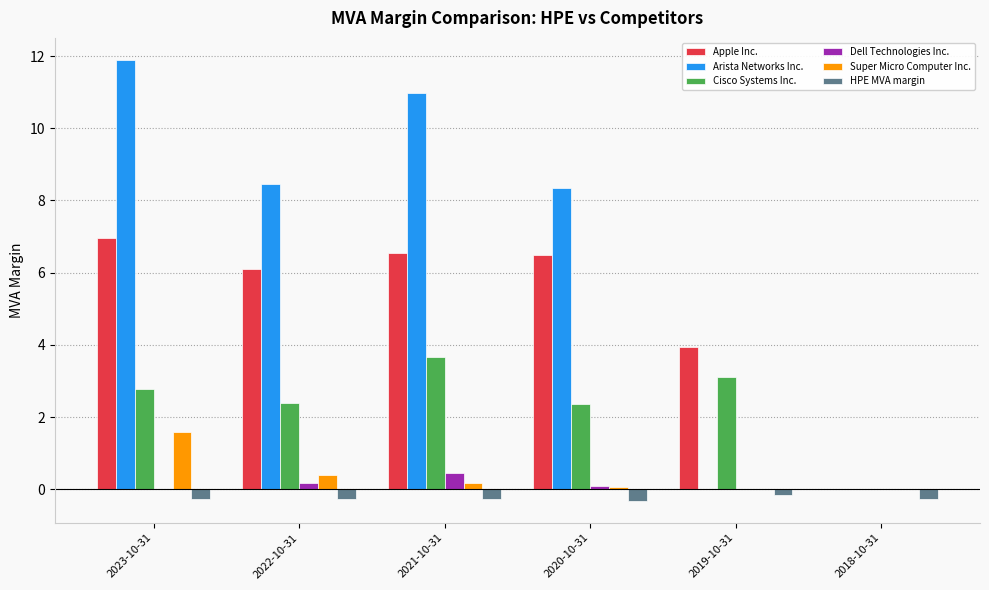

Which series changed the most between 2023-10-31 and 2020-10-31?

Arista Networks Inc.